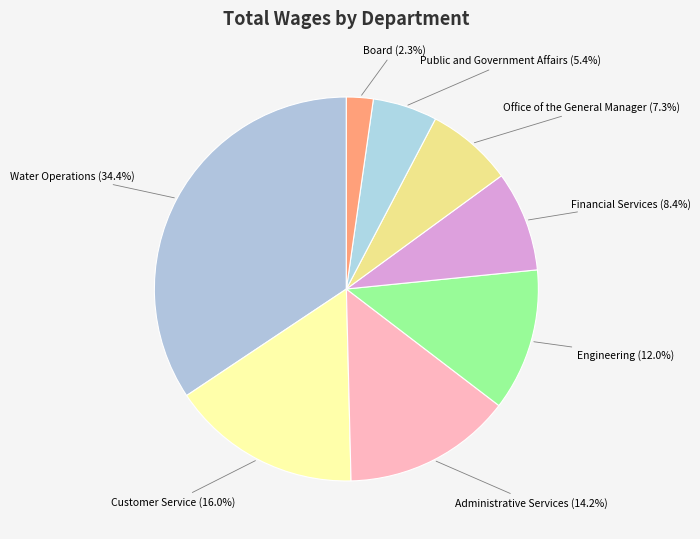

To the nearest percent, what is the difference between the largest and smallest slice percentages?

32%